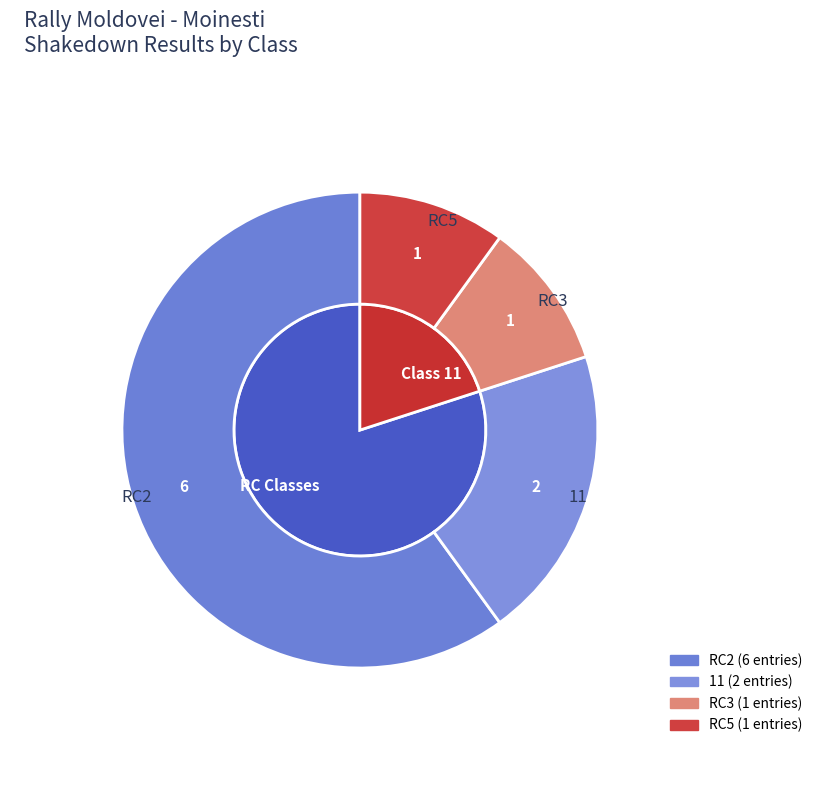

The RC3 slice represents 22% of the pie. True or false?

False